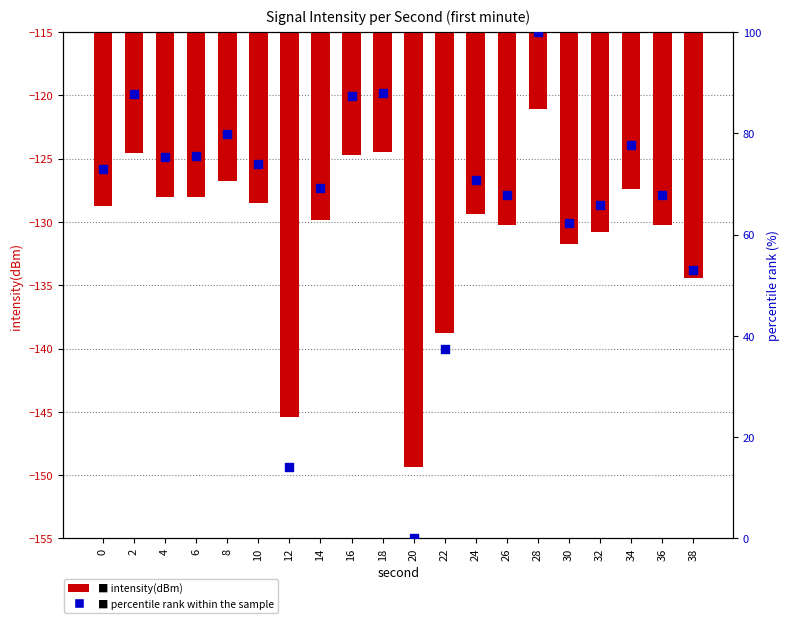

Which series has the largest total across all categories?

percentile rank within the sample